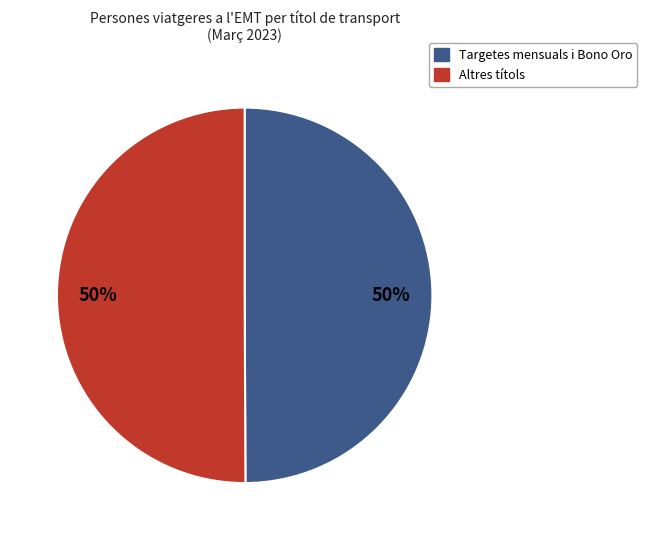

To the nearest percent, what is the average slice percentage?

50%